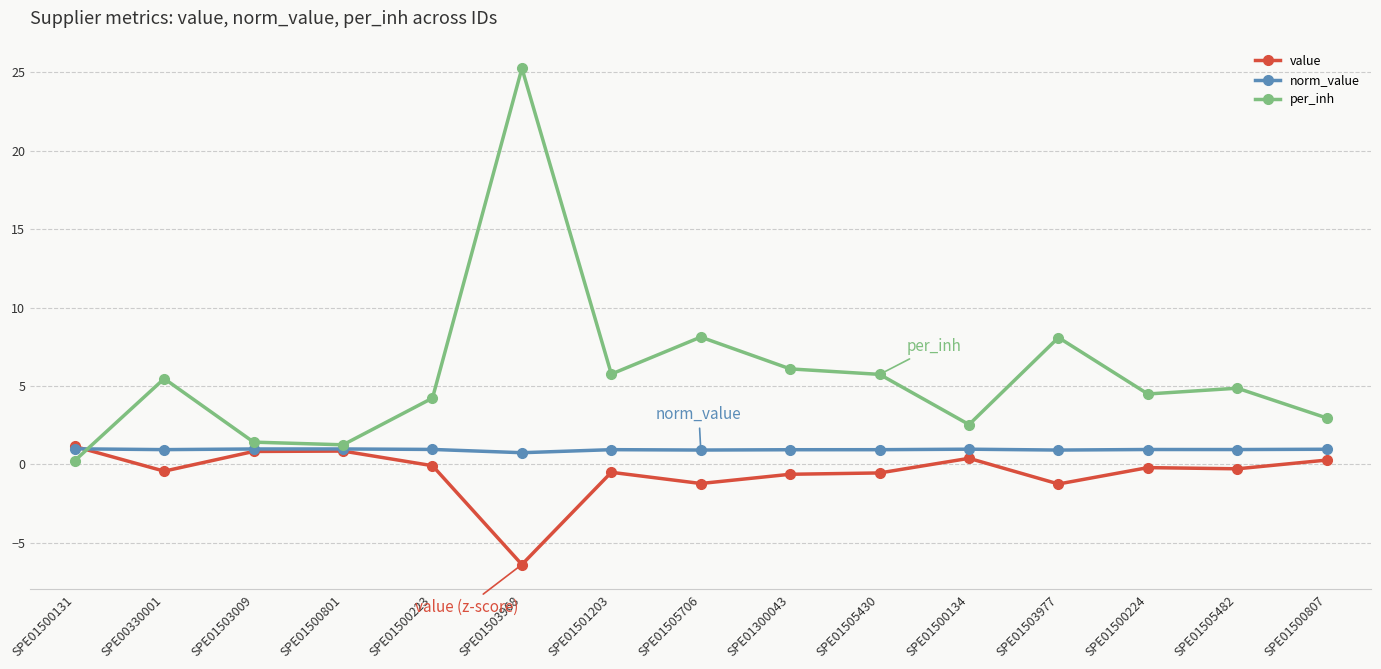

What is the greatest value displayed?

25.3